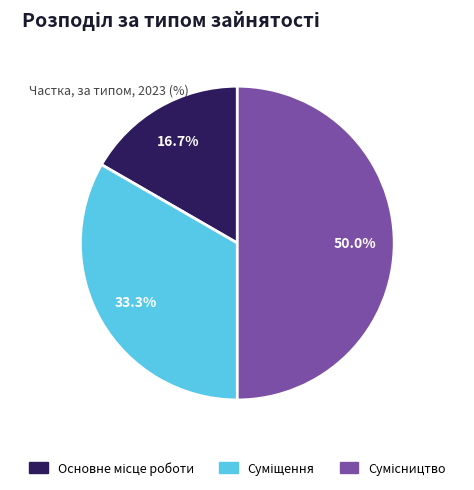

What is the largest slice in the pie chart?

Сумісництво